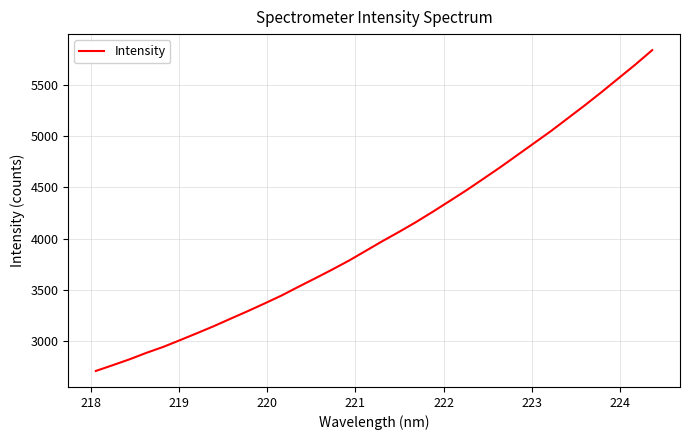

What is the maximum value shown in the chart?

5838.5